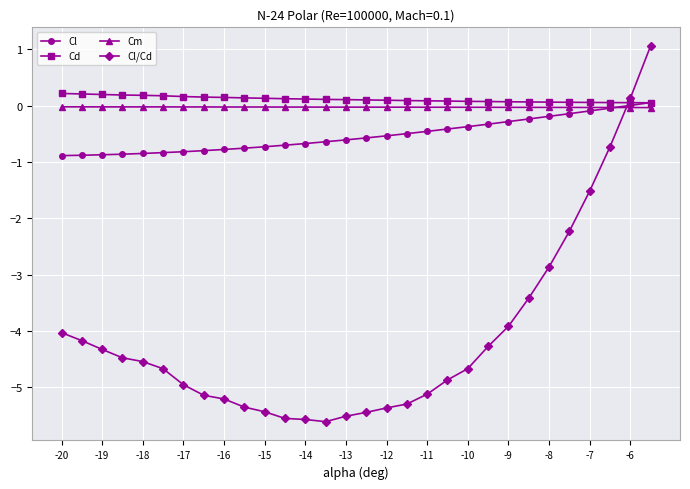

What is the average value of the Cl/Cd series?

-4.1